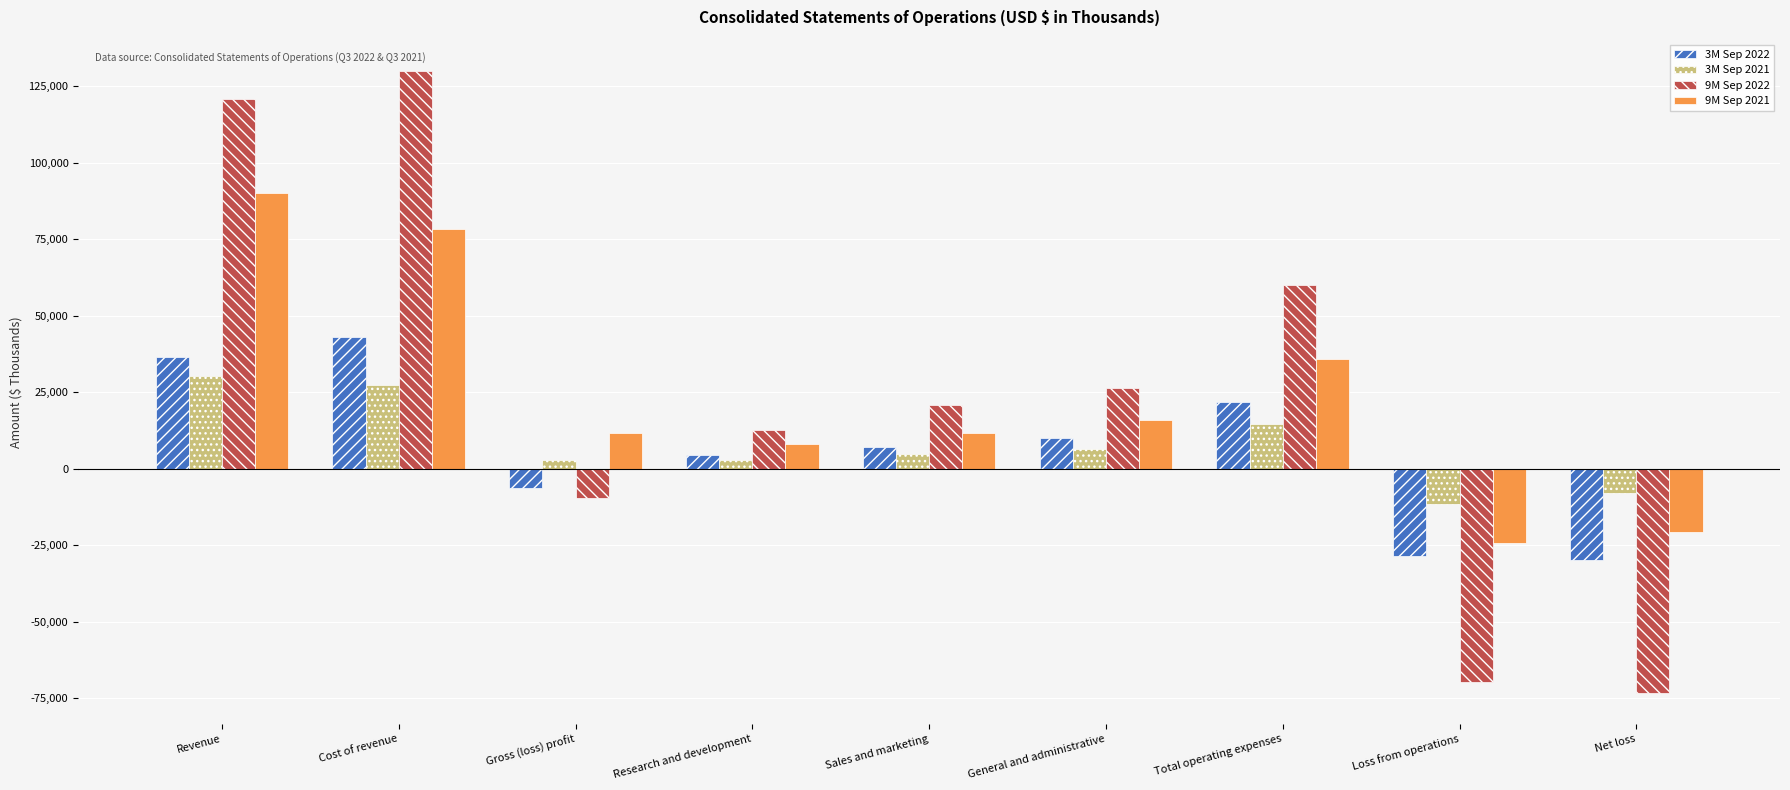

Is the value of 9M Sep 2021 at Sales and marketing greater than the value of 3M Sep 2021 at Research and development?

Yes